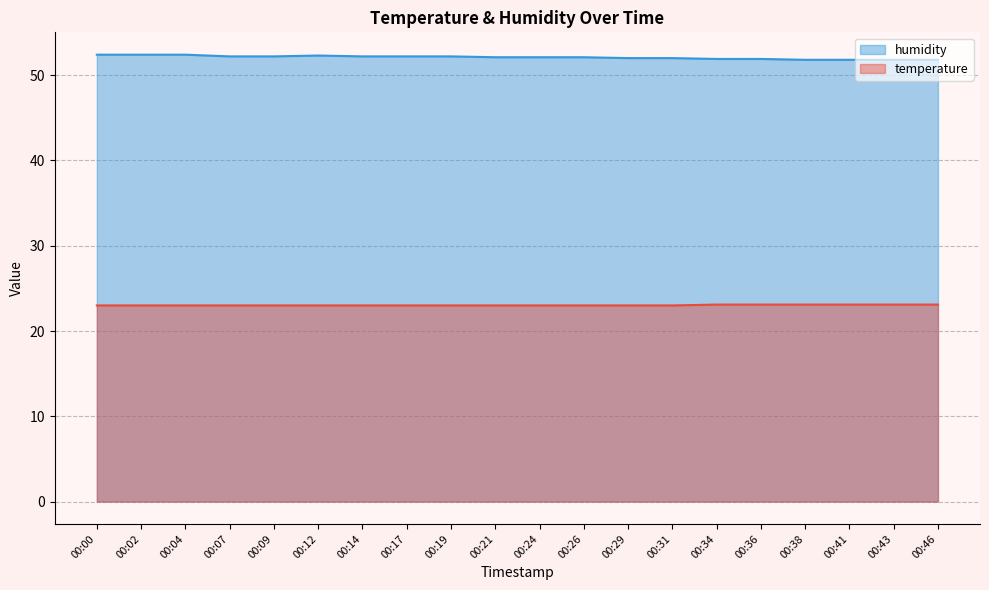

What is the sum of the humidity values at 00:43 and 00:38?

103.6